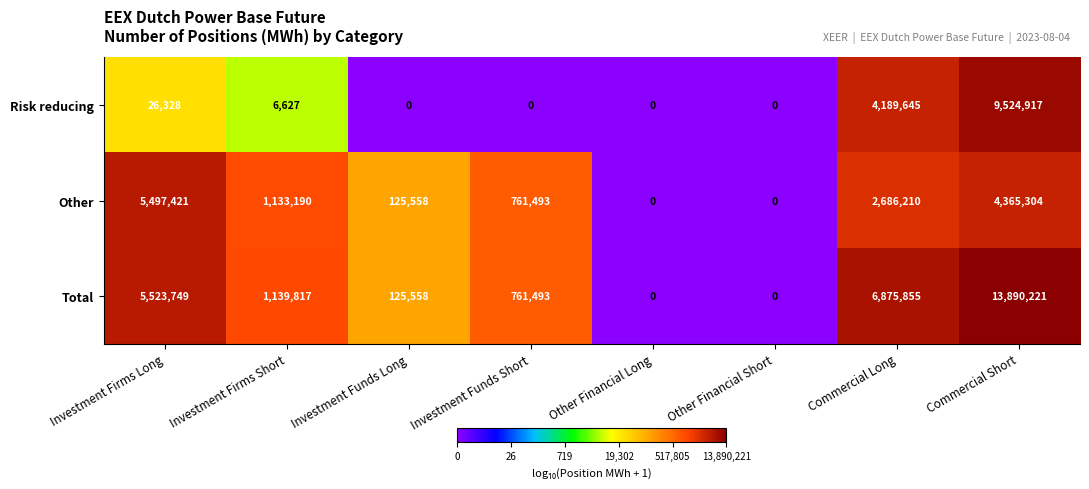

At which category is the sum across all series the highest?

Commercial Short